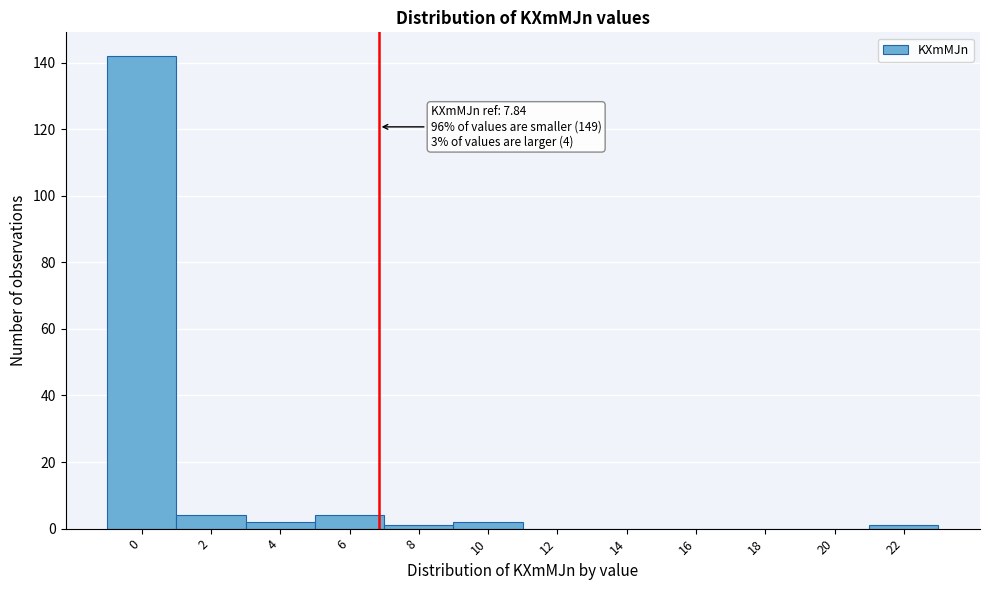

Reading left to right, transcribe all the data shown in this chart.

0=142	2=4	4=2	6=4	8=1	10=2	12=0	14=0	16=0	18=0	20=0	22=1